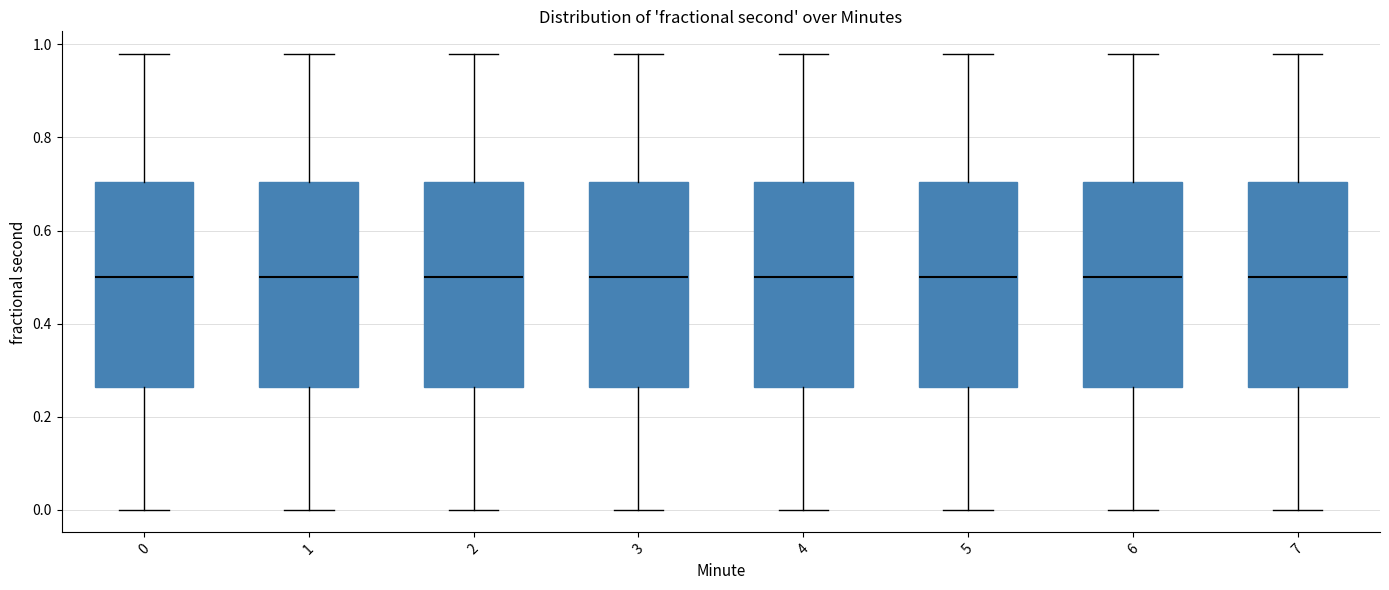

Where is the lower edge of the box at x = 1 on the y-axis? The values are not printed on the chart, so give them approximately, as read against the axis.

0.26